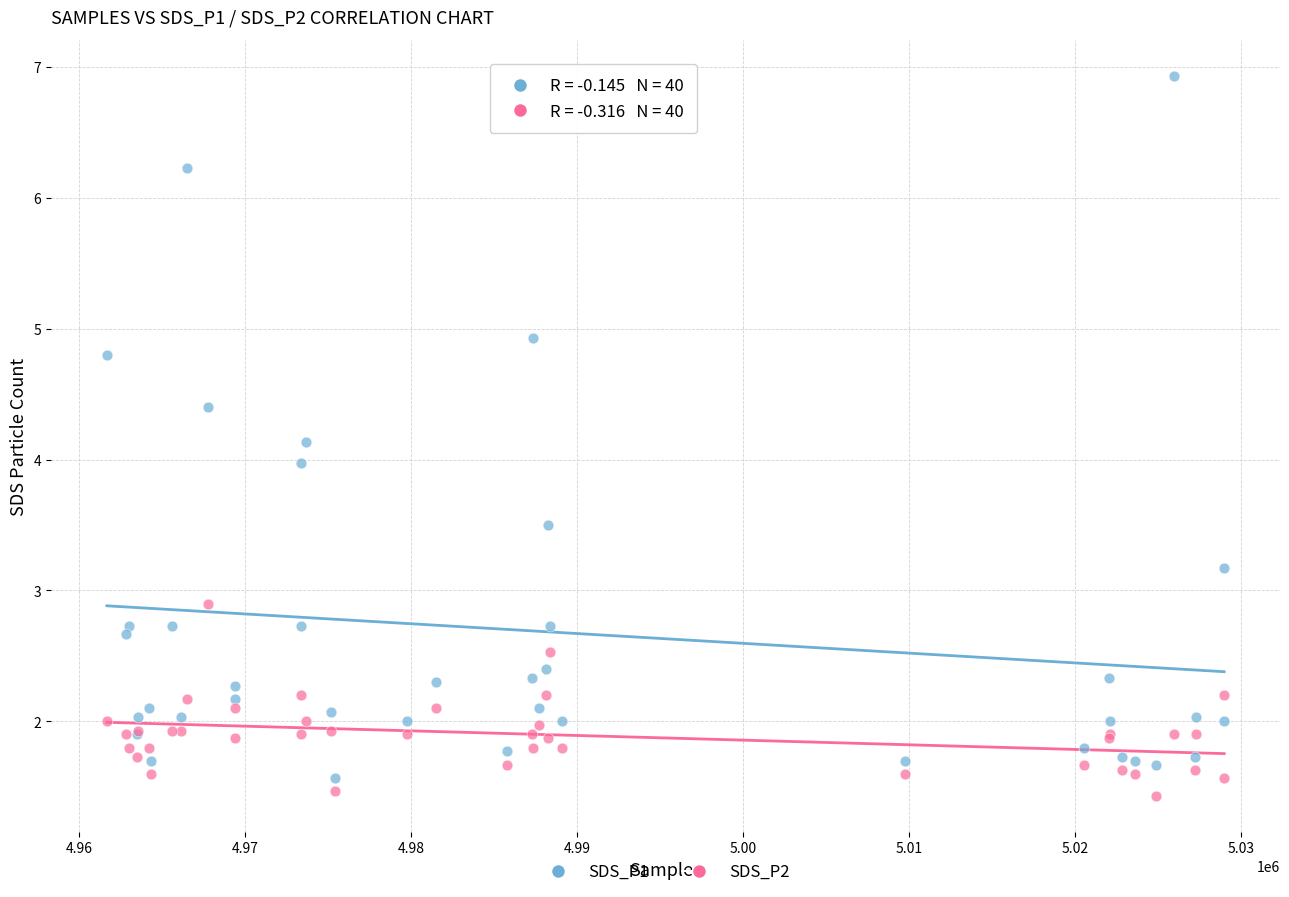

Which series contains the highest Y value?

SDS_P1